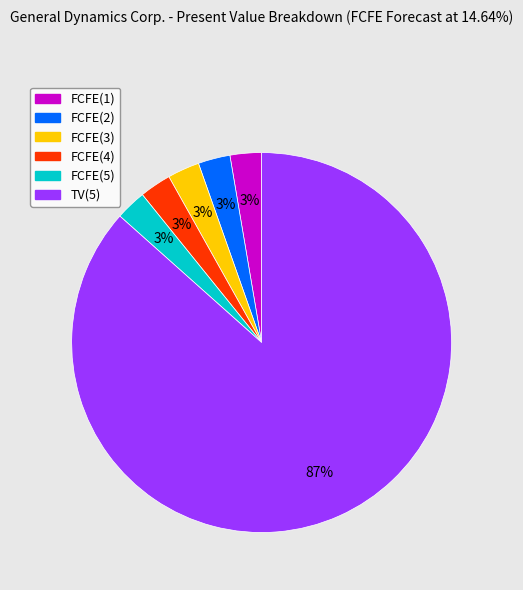

To the nearest percent, what percentage of the pie is FCFE(2)?

3%